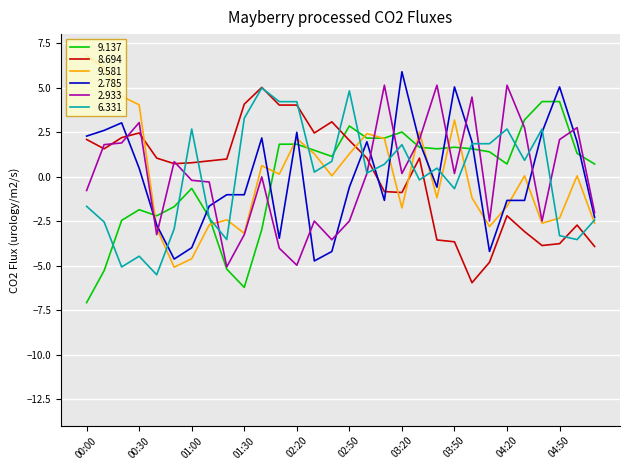

What is the maximum value for 2.785?

5.9